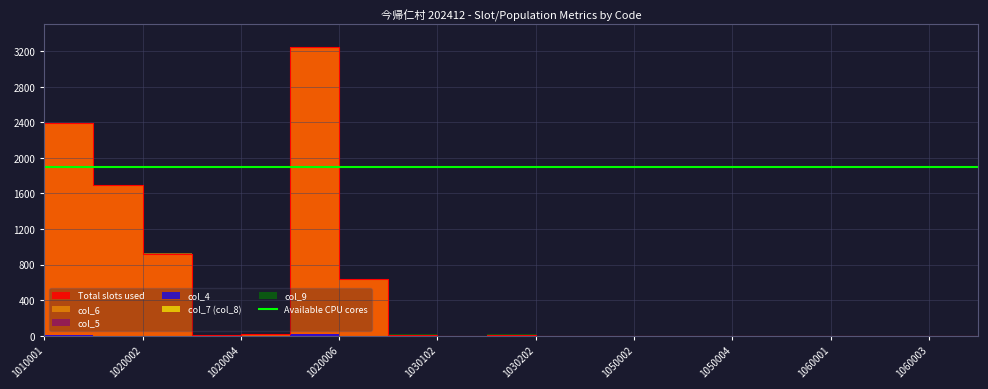

Is the value of Total slots used at 1050004 greater than the value of col_9 at 1010001?

No